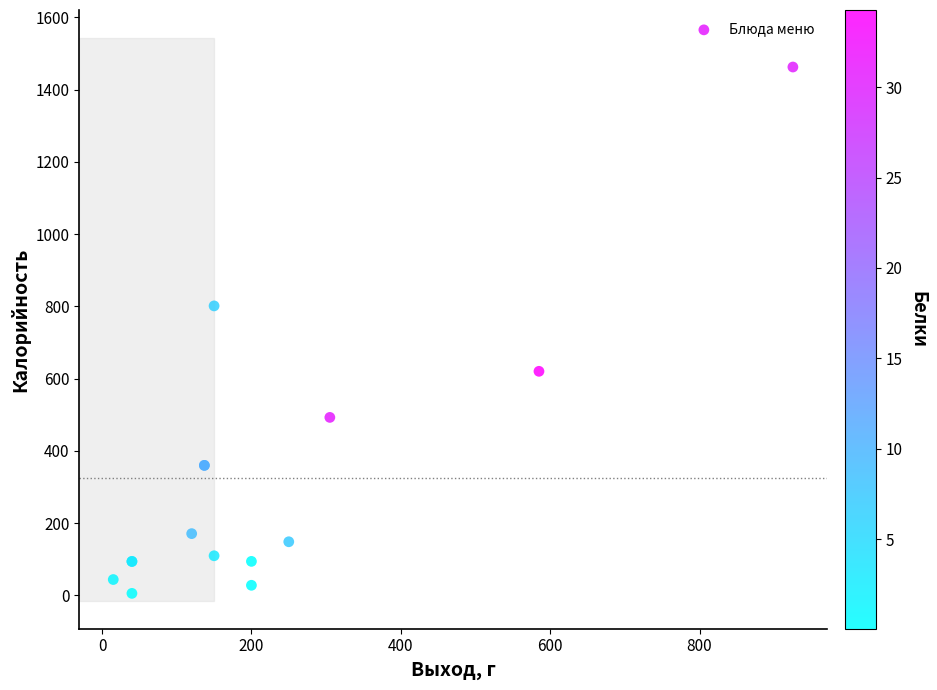

What Y value in the scatter plot is closest to 734?

801.5